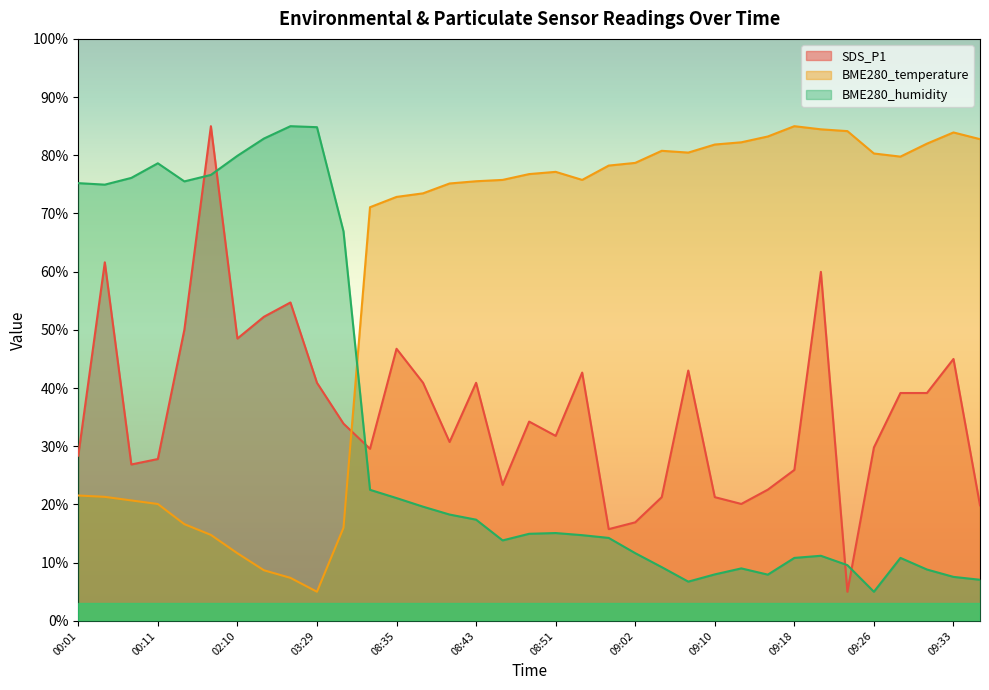

How many data points in SDS_P1 are less than 33?

17